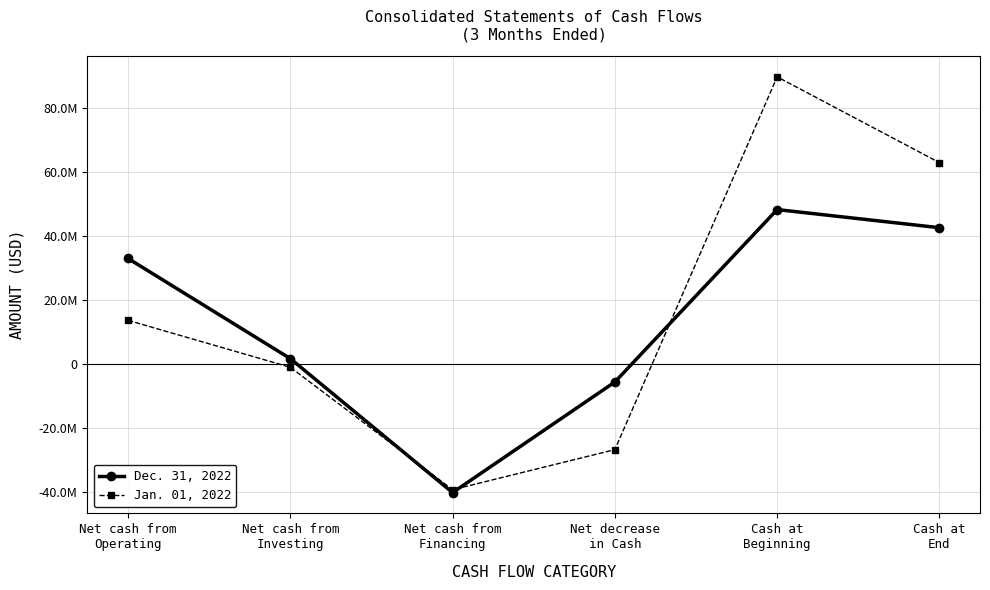

Is it true that Jan. 01, 2022 equals 19203664 at Net cash from
Operating?

False